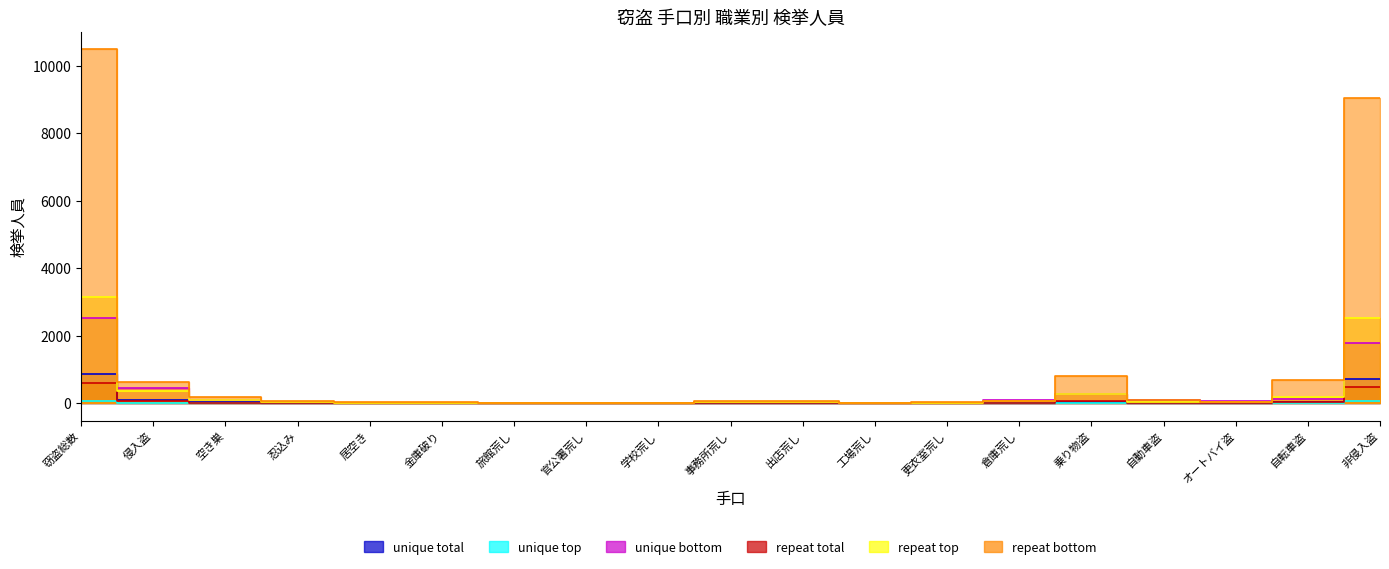

Reading left to right, list all the values displayed in this chart.

unique total (運輸従事者): 856	89	26	6	3	5	0	0	0	14	3	5	2	18	40	10	3	27	727
unique top (通信従事者): 64	2	1	0	0	0	0	0	0	1	0	0	0	0	12	1	0	11	50
unique bottom (土木建設労務作業者): 2510	459	101	40	12	13	4	1	7	45	39	12	7	82	272	84	55	133	1779
repeat total (運搬労務作業者): 584	60	12	3	1	2	1	0	2	8	6	0	1	14	51	5	5	41	473
repeat top (その他の労務作業者): 3138	361	90	24	9	13	3	0	5	32	36	17	12	60	264	41	36	187	2513
repeat bottom (その他被雇用者): 10481	635	189	50	23	25	10	4	9	61	72	8	25	74	813	86	48	679	9033